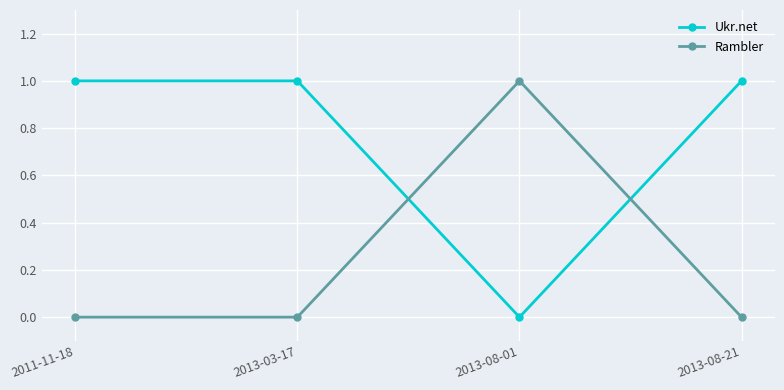

How many interior local valleys does the Ukr.net series have?

1